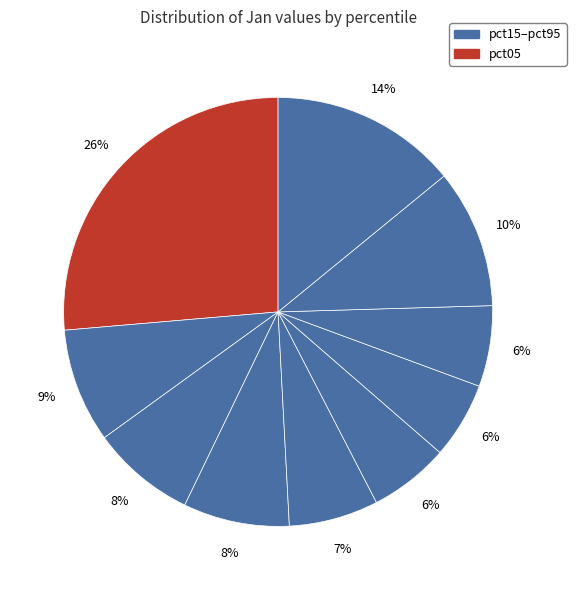

How many slices are in this pie chart?

10